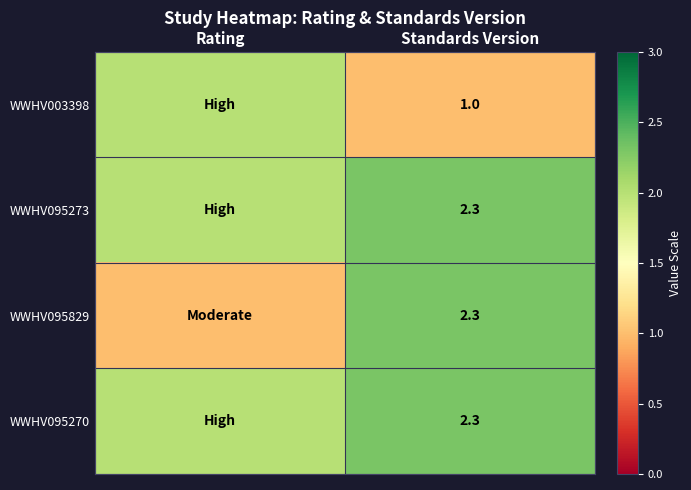

The WWHV095270 series shows 2.3 at Standards Version. True or false?

True